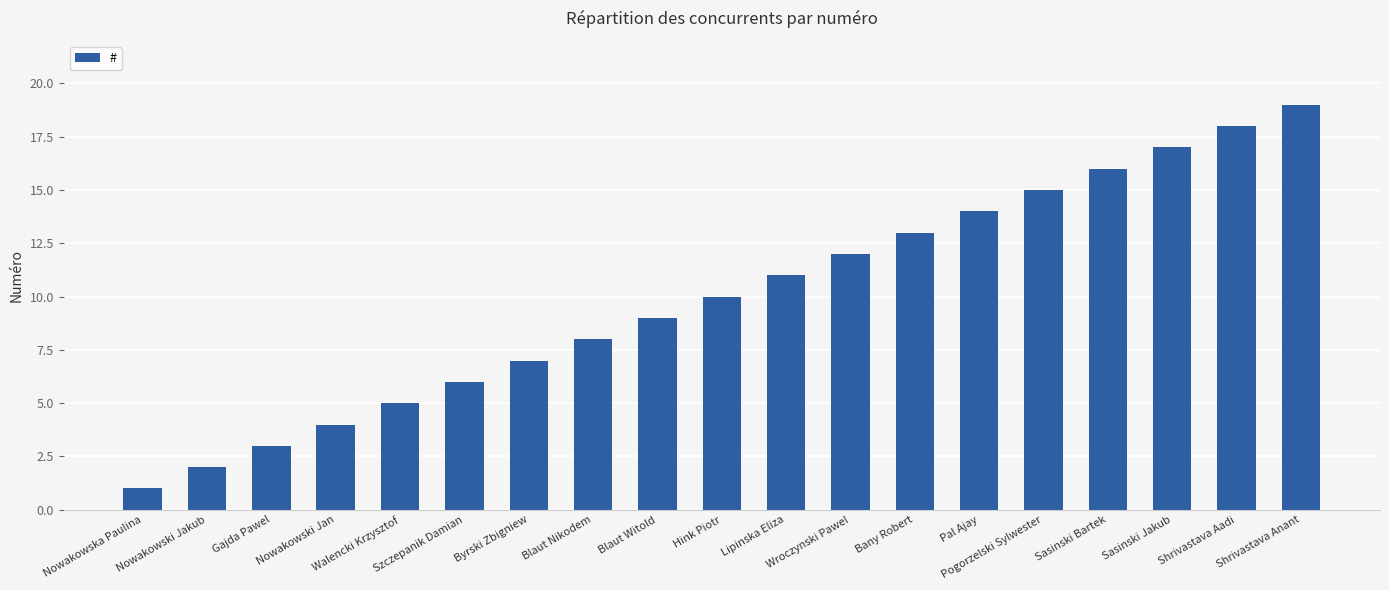

List the labels in order of value, largest first.

Shrivastava Anant, Shrivastava Aadi, Sasinski Jakub, Sasinski Bartek, Pogorzelski Sylwester, Pal Ajay, Bany Robert, Wroczynski Pawel, Lipinska Eliza, Hink Piotr, Blaut Witold, Blaut Nikodem, Byrski Zbigniew, Szczepanik Damian, Walencki Krzysztof, Nowakowski Jan, Gajda Pawel, Nowakowski Jakub, Nowakowska Paulina